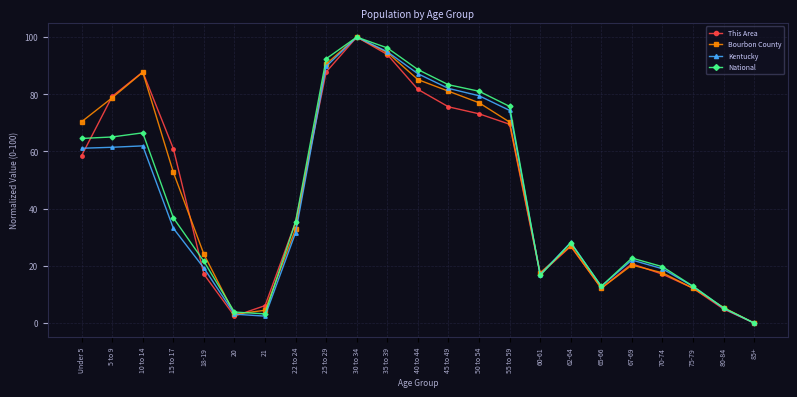

Is it true that Kentucky equals 62.0 at 10 to 14?

True